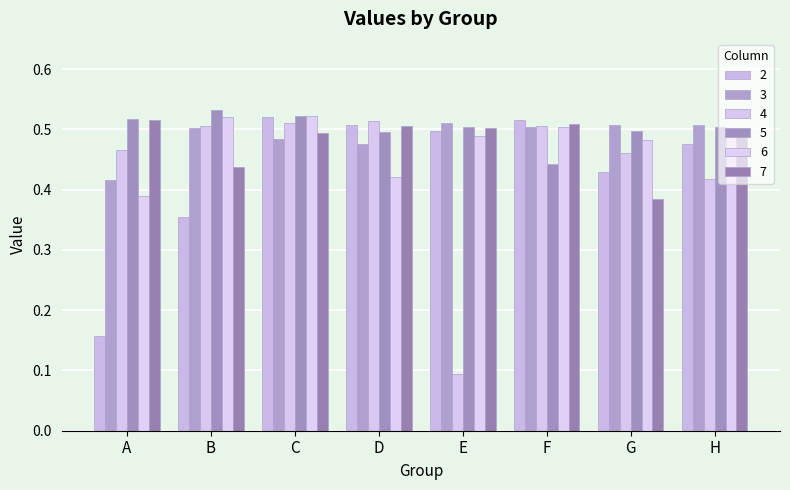

What is the total value across all series at G?

2.8